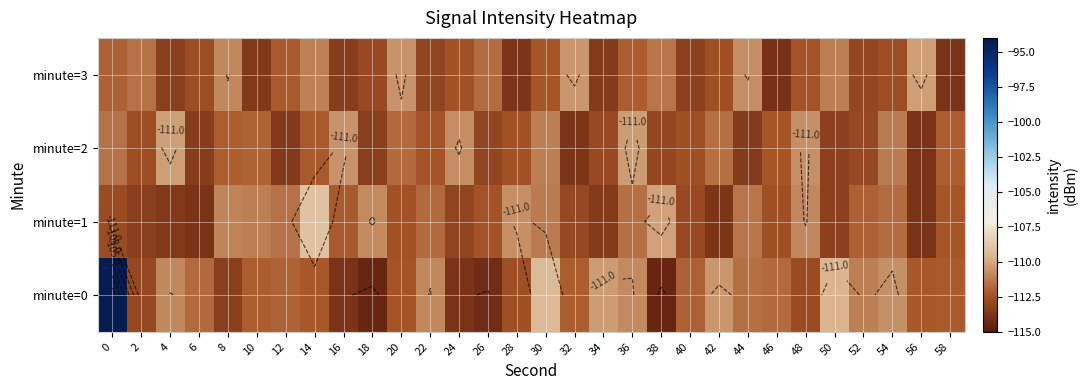

How many data points in minute=0 are above -112?

14